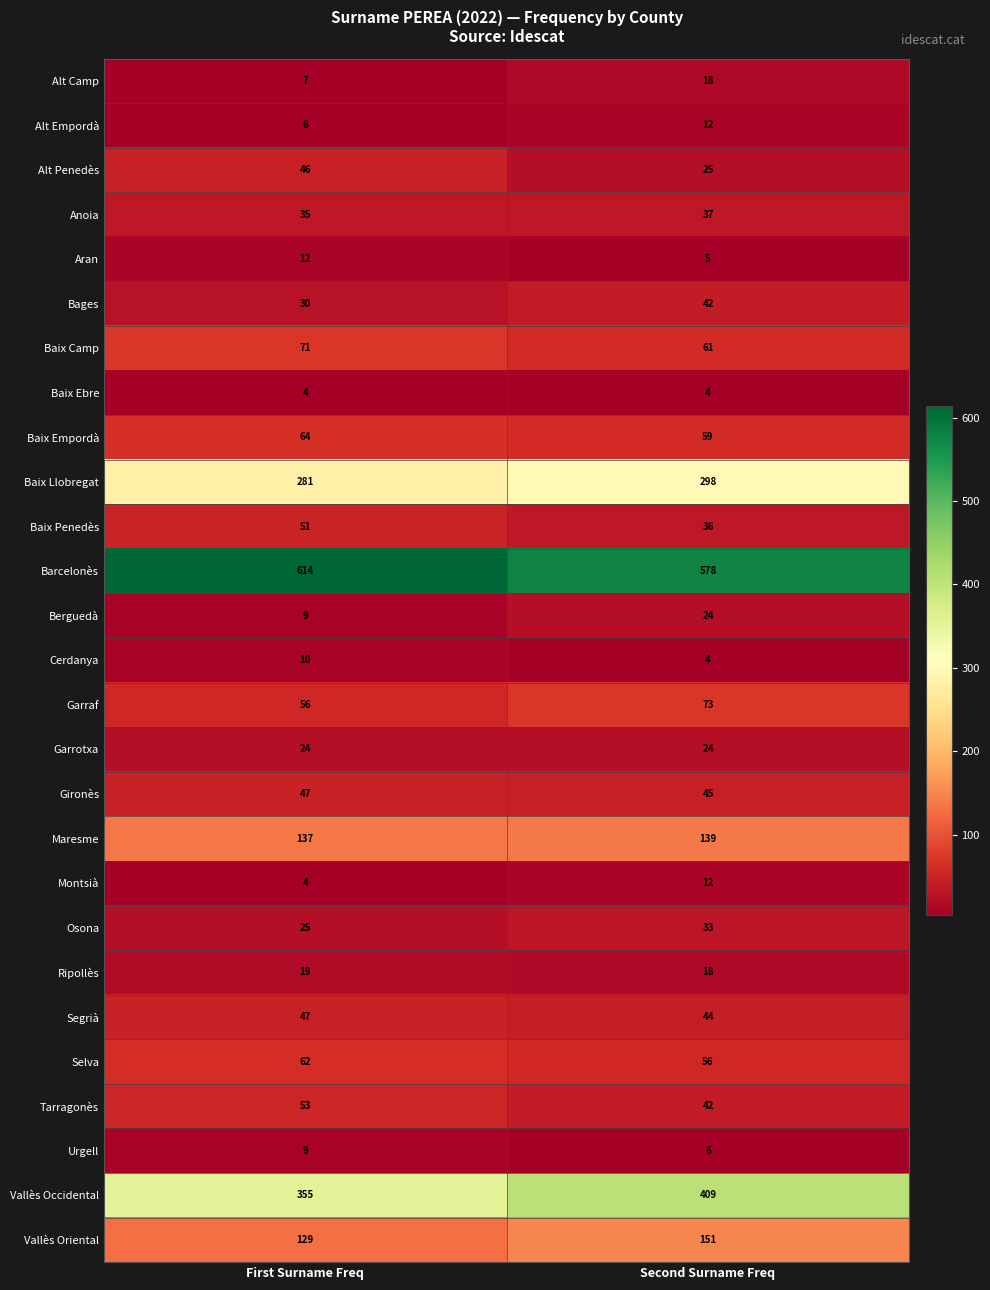

Which series has the largest range (max minus min)?

Vallès Occidental